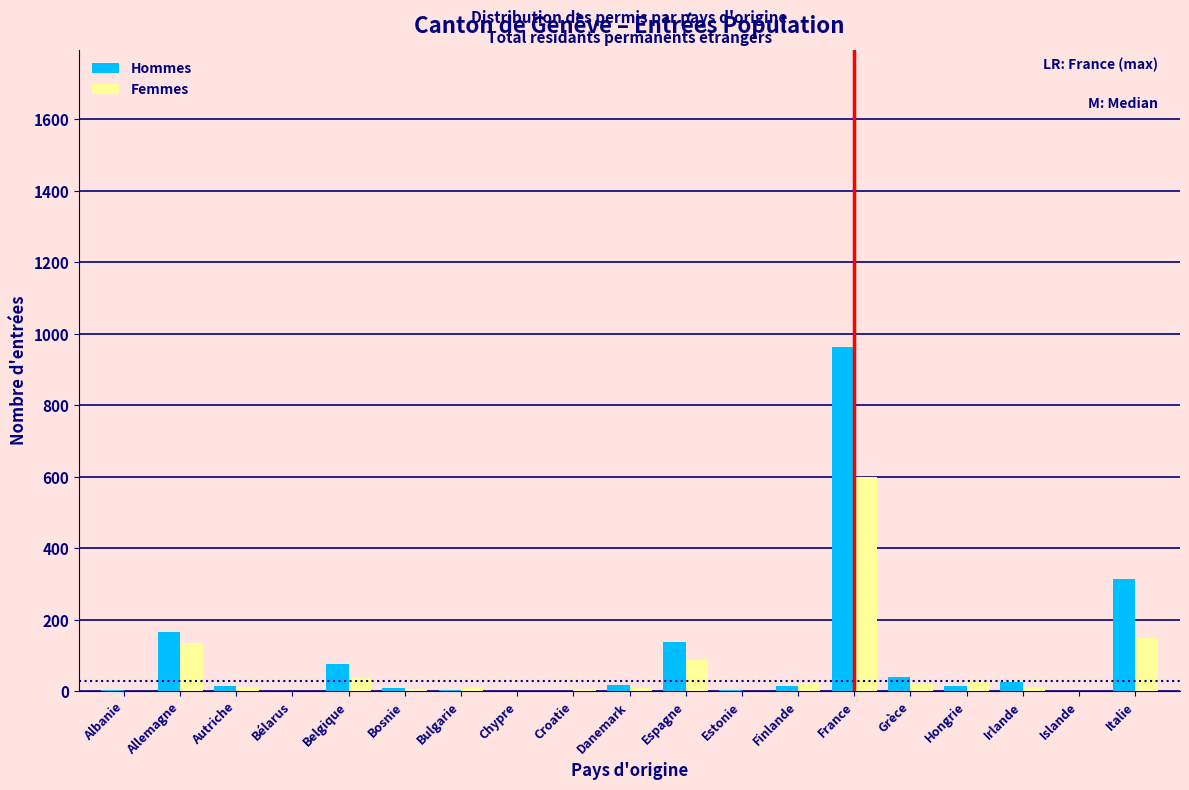

At which category does the chart reach its peak across all series?

France